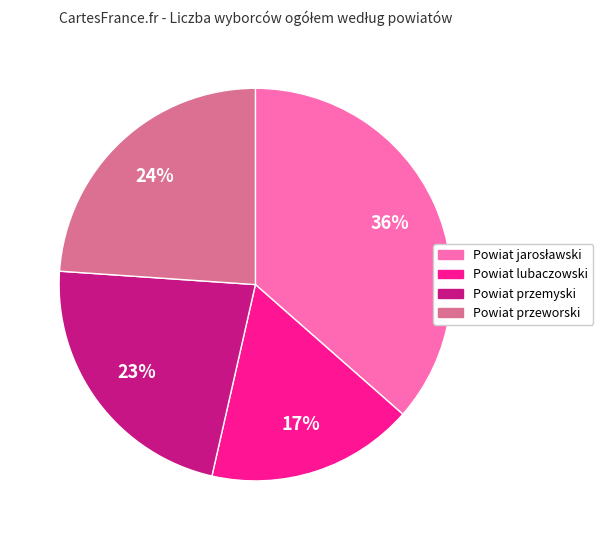

To the nearest percent, what is the difference between the largest and smallest slice percentages?

19%